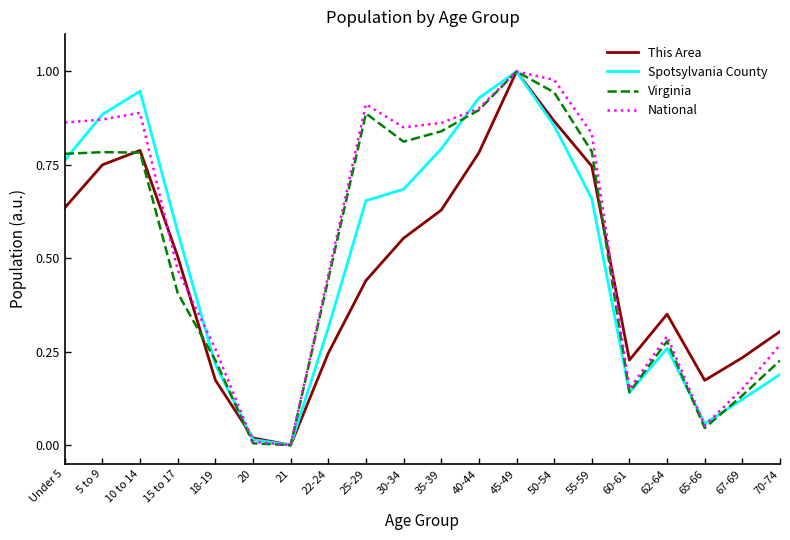

What is the sum of all This Area values?

9.4